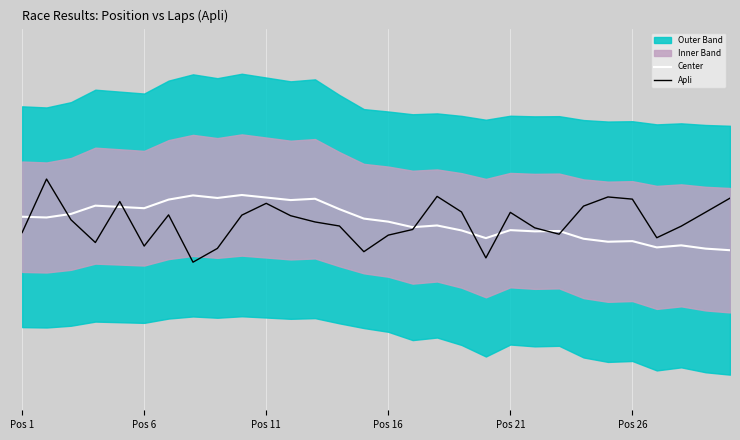

At how many categories does at least one series exceed 1?

23